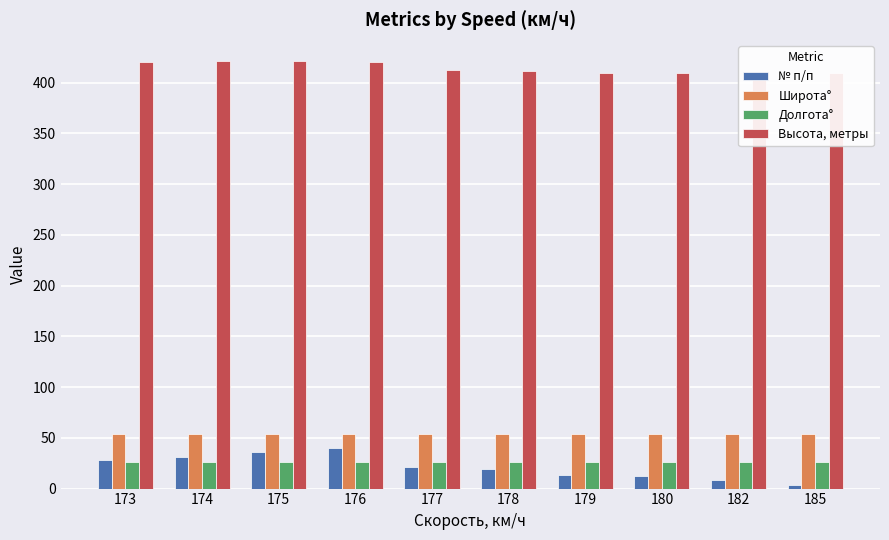

What is the minimum value for Широта°?

54